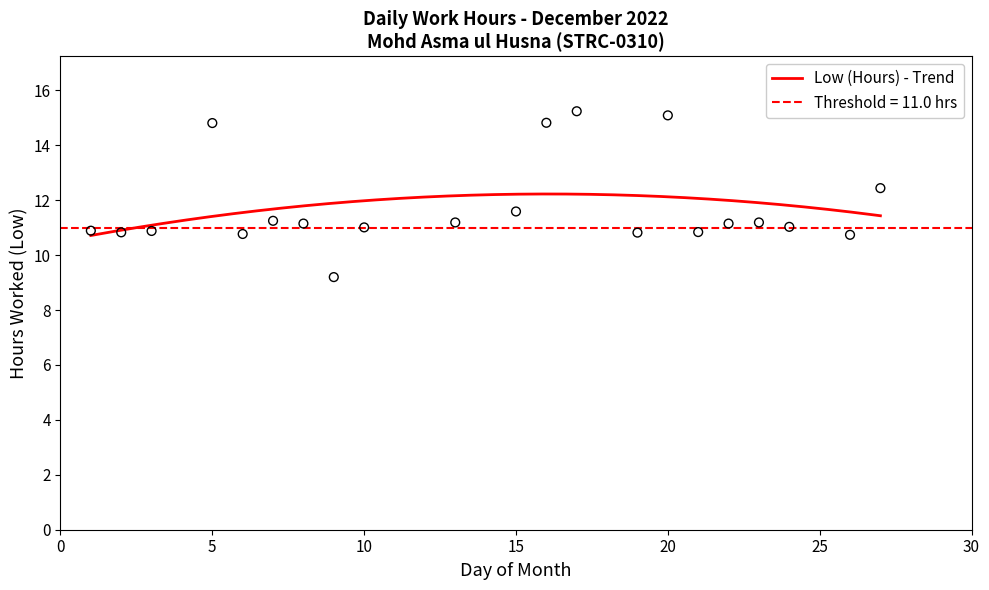

What is the change in value from 2 to 16?

+4.0